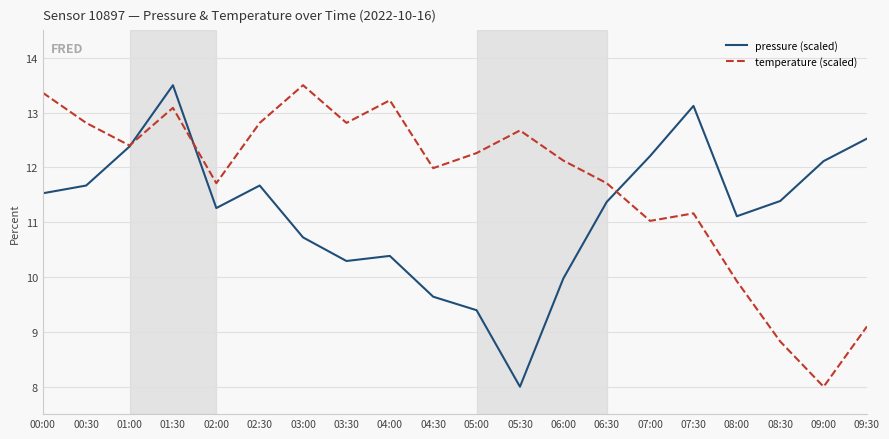

What is the greatest value displayed?

13.5